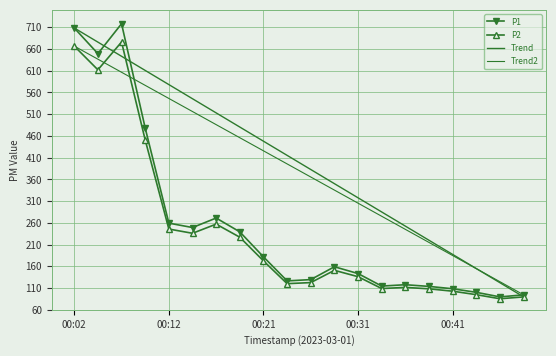

At which category is the sum across all series the highest?

00:02